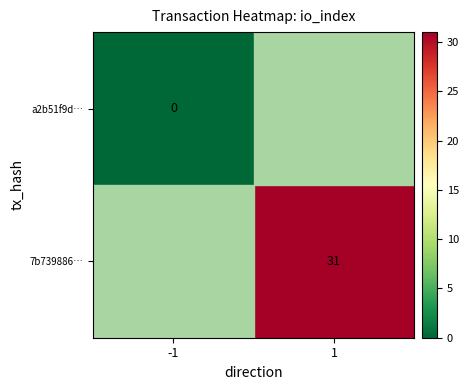

Rank the series by their maximum value, from highest to lowest.

7b739886…, a2b51f9d…